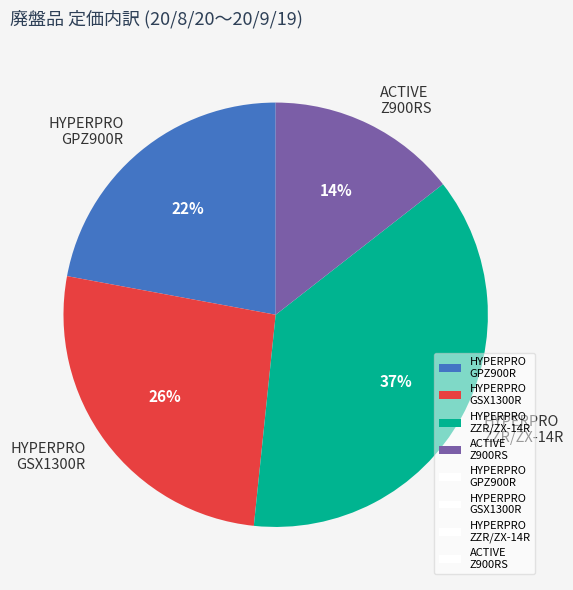

True or false: ACTIVE Z900RS accounts for 6% of the total.

False